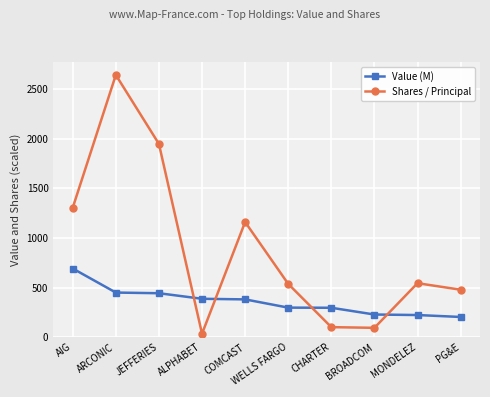

The value of Value (M) at CHARTER is 514.0. True or false?

False